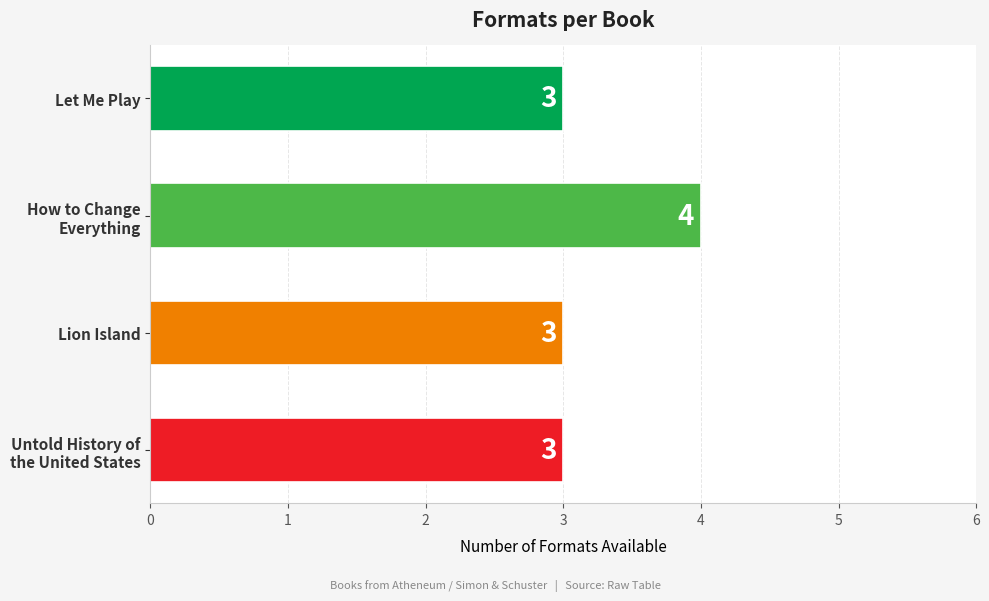

The chart shows a value of 1 at Lion Island. True or false?

False